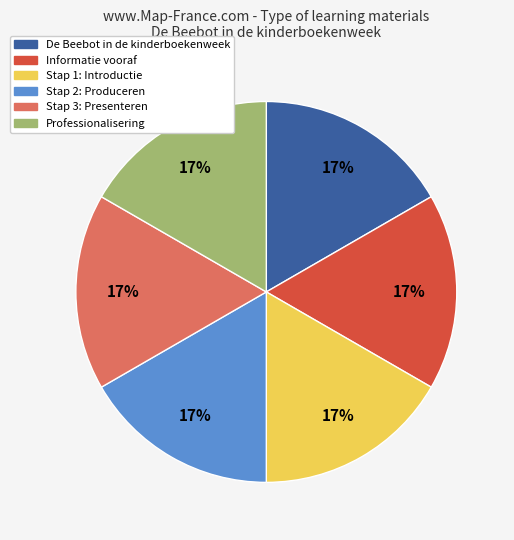

Approximately how many times larger is the value at De Beebot in de kinderboekenweek compared to Professionalisering?

1.0